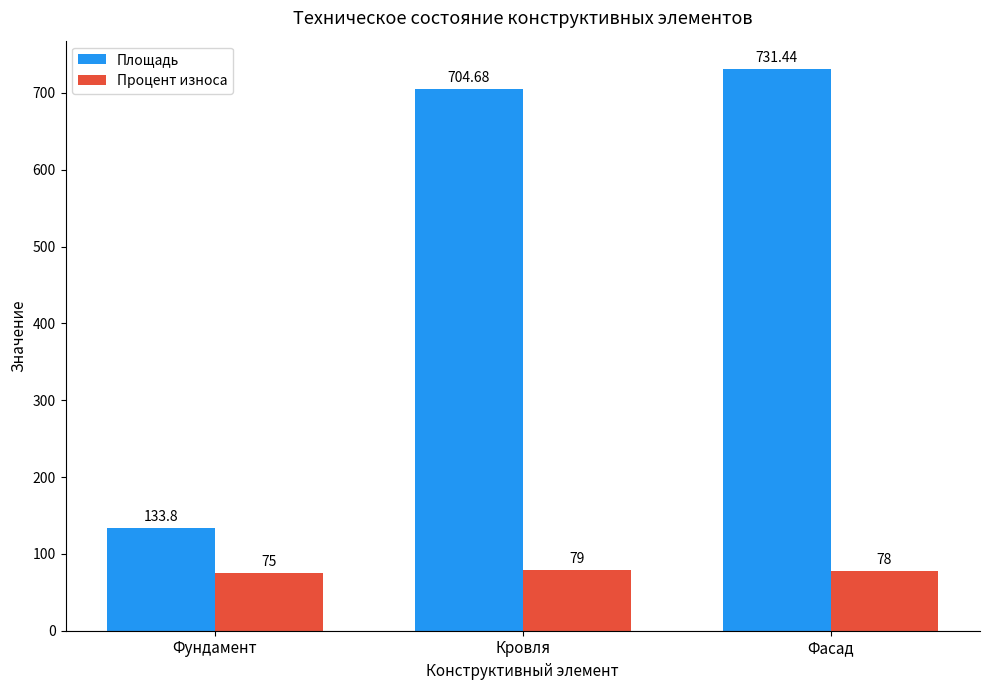

How many data points in Площадь are above 704?

2